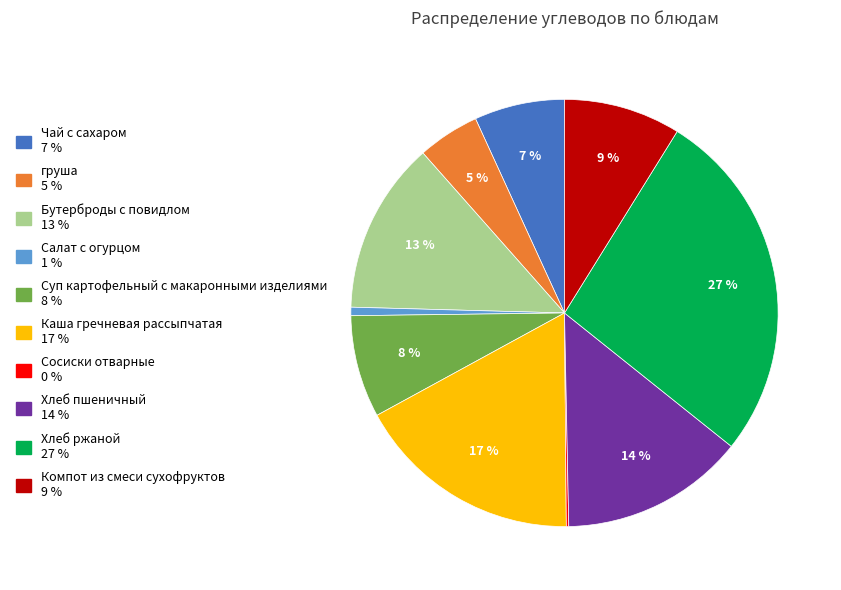

What is the largest slice in the pie chart?

Хлеб ржаной